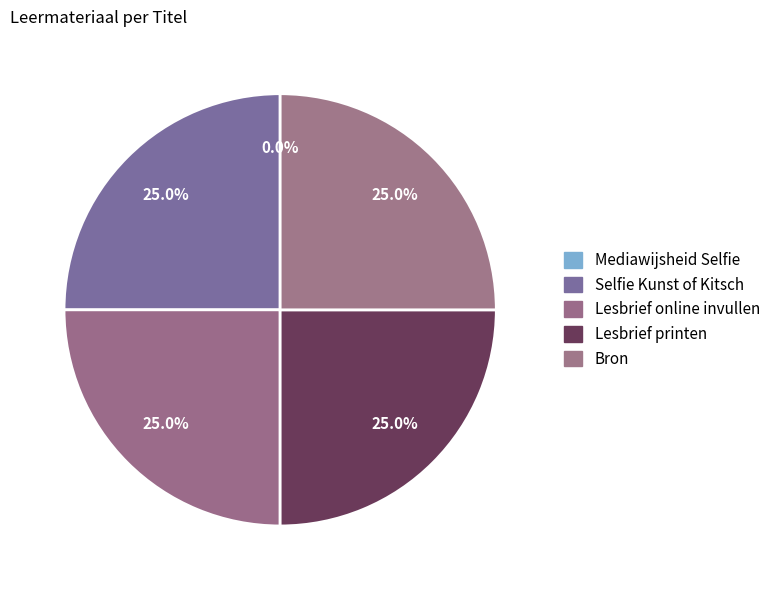

Which category has the biggest portion of the pie?

Lesbrief online invullen